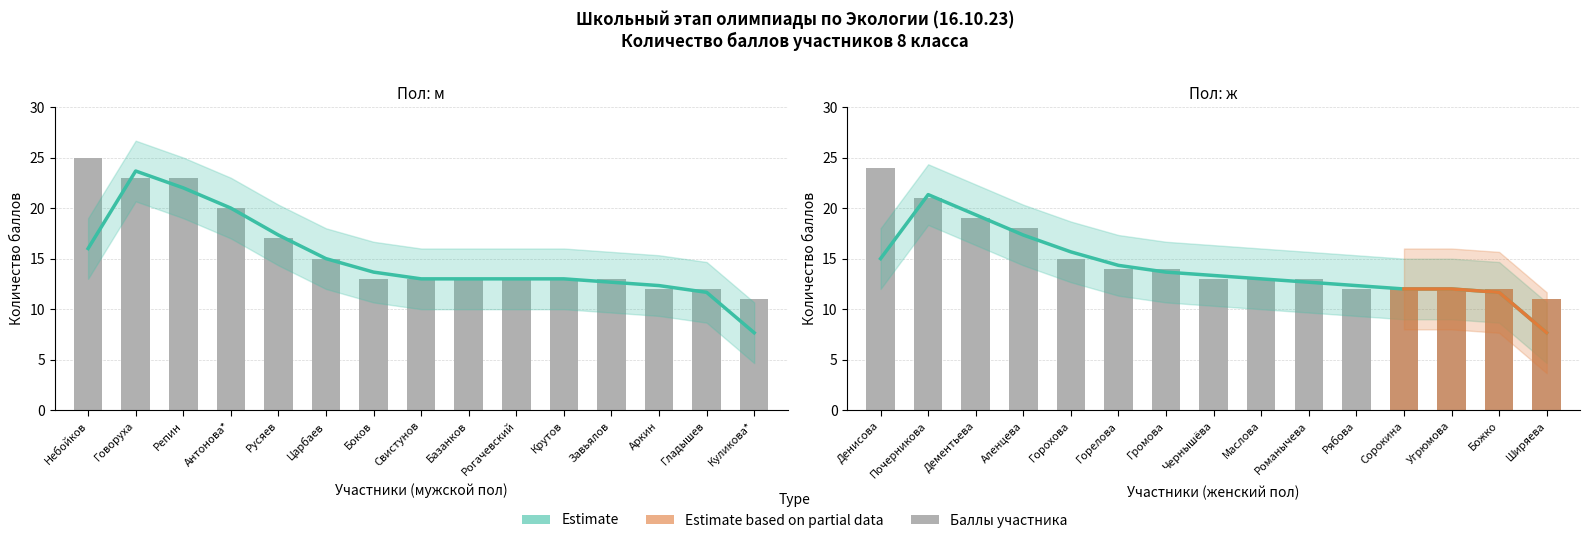

The value of ж at Рябова is 7. True or false?

False